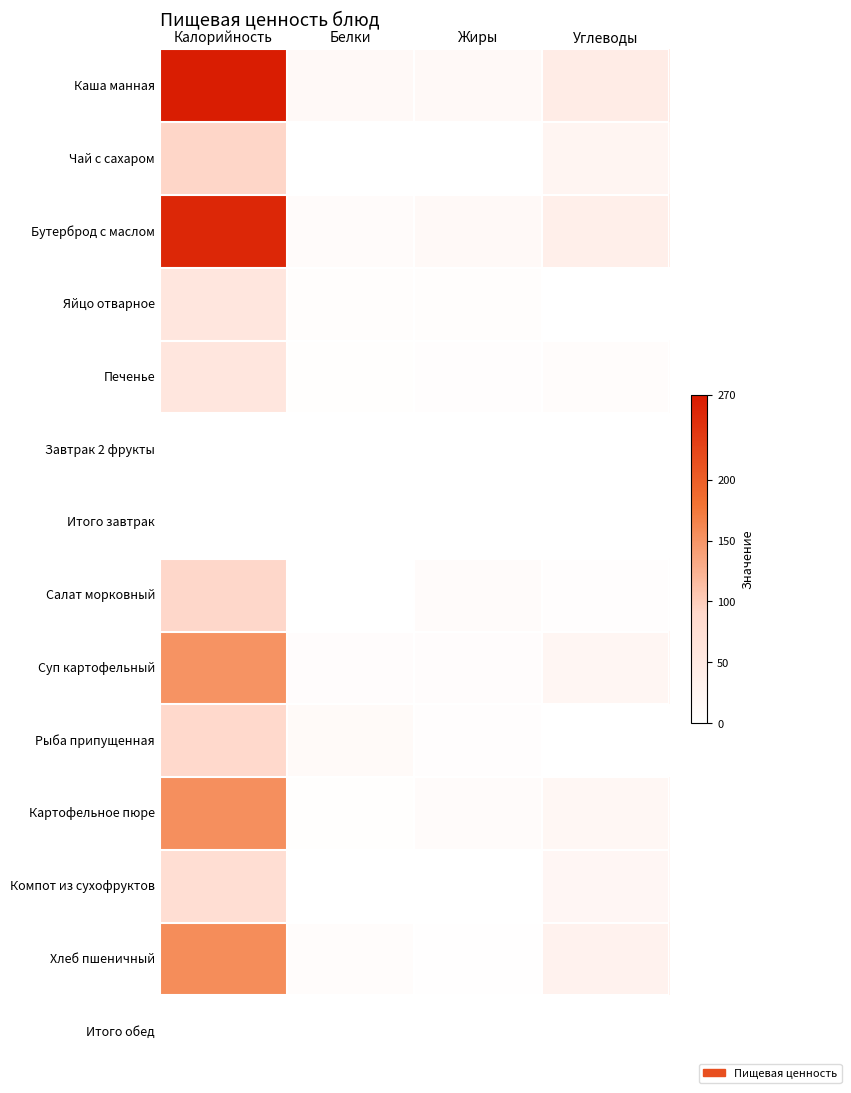

Reading left to right, list all the values displayed in this chart.

Каша манная: Калорийность=265.0	Белки=13.0	Жиры=13.6	Углеводы=43.5
Чай с сахаром: Калорийность=92.0	Белки=0.2	Жиры=0.1	Углеводы=22.7
Бутерброд с маслом: Калорийность=256.0	Белки=8.6	Жиры=13.3	Углеводы=37.1
Яйцо отварное: Калорийность=58.0	Белки=5.1	Жиры=4.6	Углеводы=0.3
Печенье: Калорийность=58.0	Белки=2.2	Жиры=3.5	Углеводы=7.1
Завтрак 2 фрукты: Калорийность=0.0	Белки=0.0	Жиры=0.0	Углеводы=0.0
Итого завтрак: Калорийность=0.0	Белки=0.0	Жиры=0.0	Углеводы=0.0
Салат морковный: Калорийность=91.0	Белки=1.0	Жиры=8.1	Углеводы=3.7
Суп картофельный: Калорийность=151.0	Белки=5.4	Жиры=5.4	Углеводы=20.2
Рыба припущенная: Калорийность=89.0	Белки=12.0	Жиры=3.3	Углеводы=0.0
Картофельное пюре: Калорийность=155.0	Белки=2.9	Жиры=7.9	Углеводы=18.1
Компот из сухофруктов: Калорийность=78.0	Белки=0.0	Жиры=0.0	Углеводы=19.4
Хлеб пшеничный: Калорийность=157.0	Белки=6.8	Жиры=1.3	Углеводы=29.6
Итого обед: Калорийность=0.0	Белки=0.0	Жиры=0.0	Углеводы=0.0